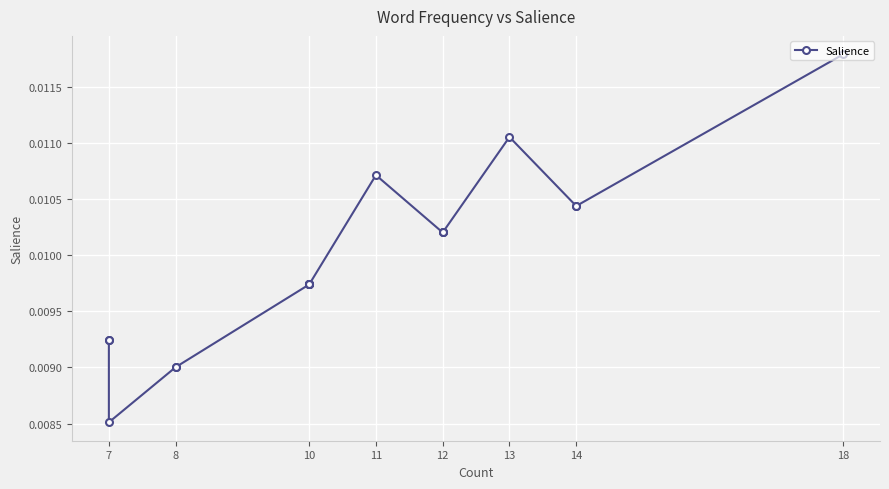

Between 10 and 12, which is larger?

12